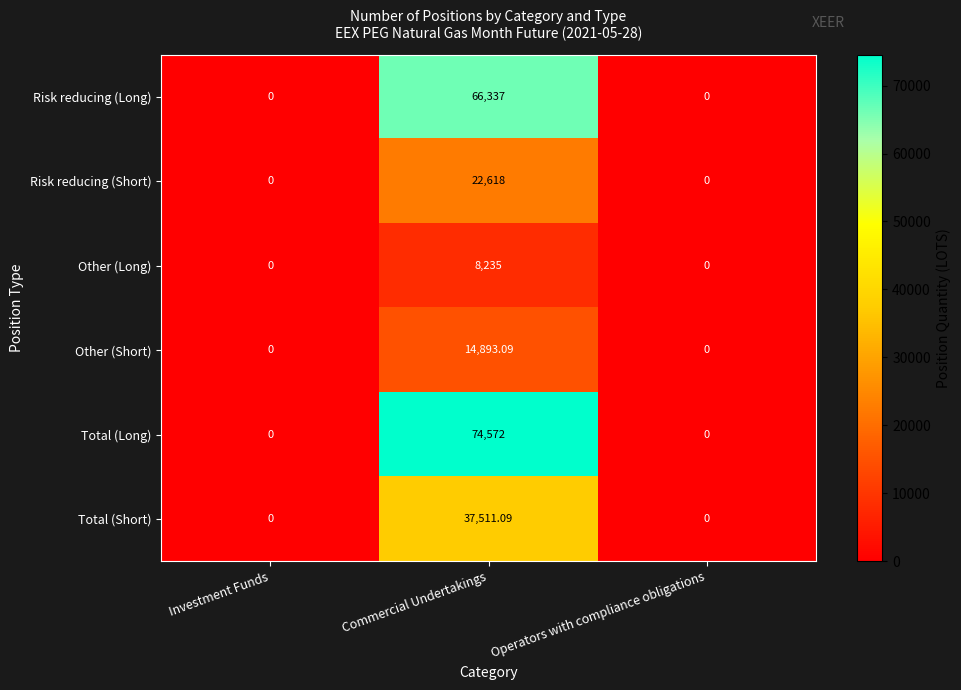

Rank the series at Commercial Undertakings from highest to lowest value.

Total (Long), Risk reducing (Long), Total (Short), Risk reducing (Short), Other (Short), Other (Long)